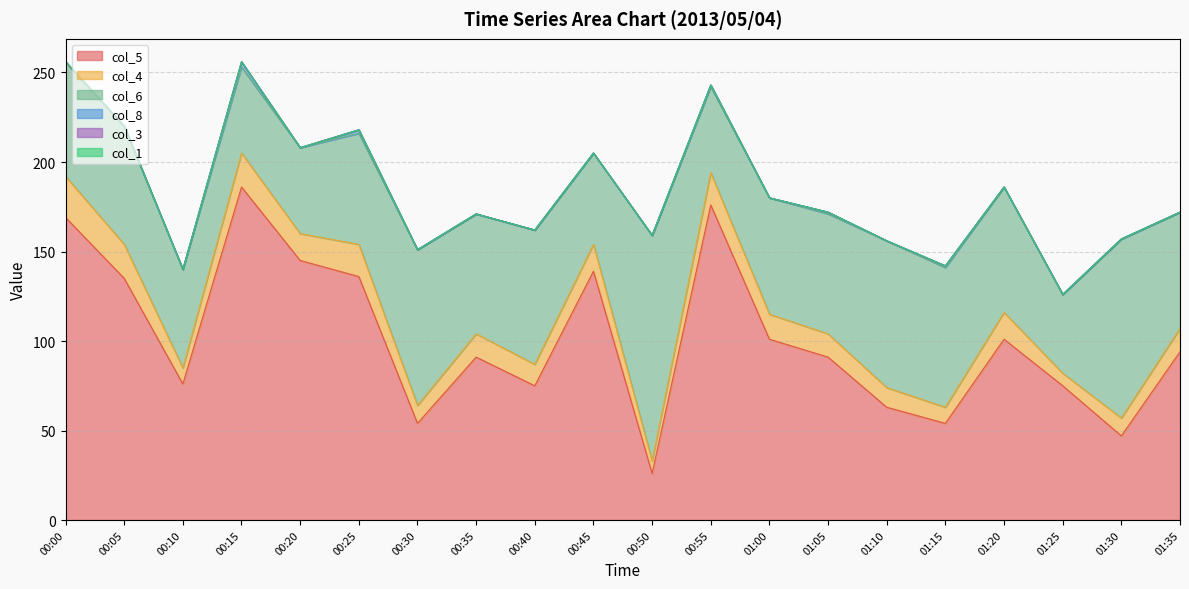

Is the value of col_4 at 00:25 greater than the value of col_6 at 01:15?

No